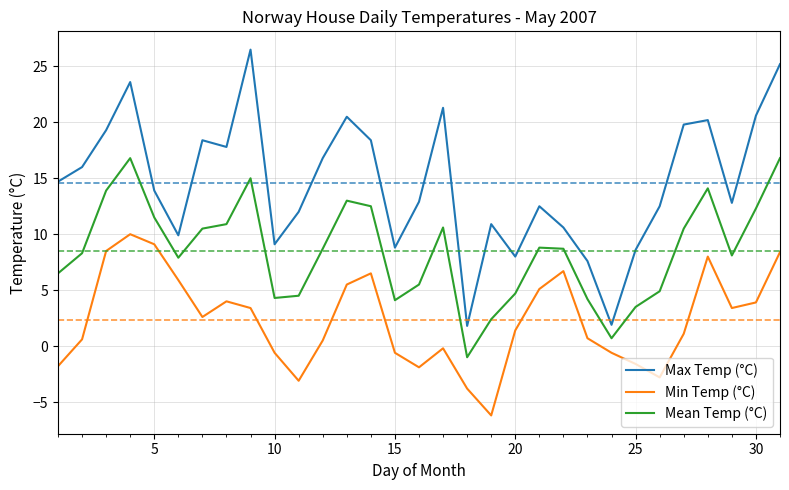

What is the minimum value for Min Temp (°C)?

-6.2